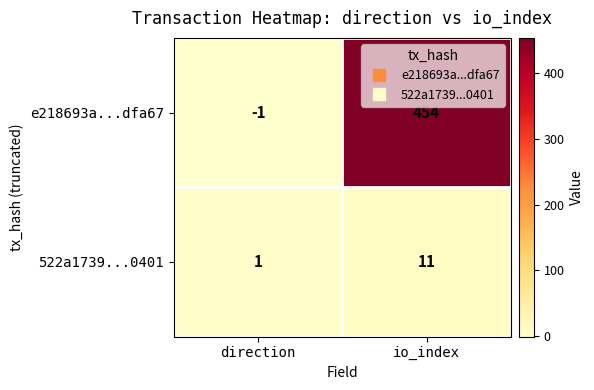

Which series has the largest total across all categories?

e218693a...dfa67